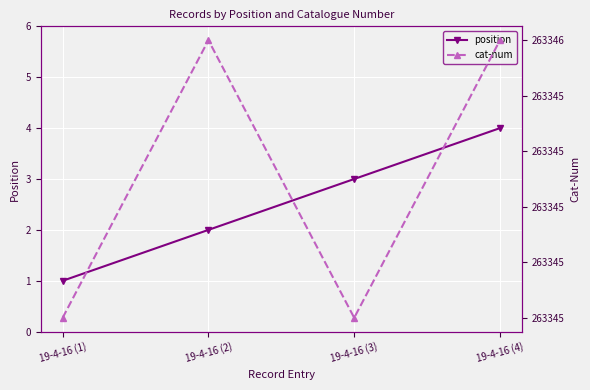

Which series changed the most between 19-4-16 (2) and 19-4-16 (3)?

position